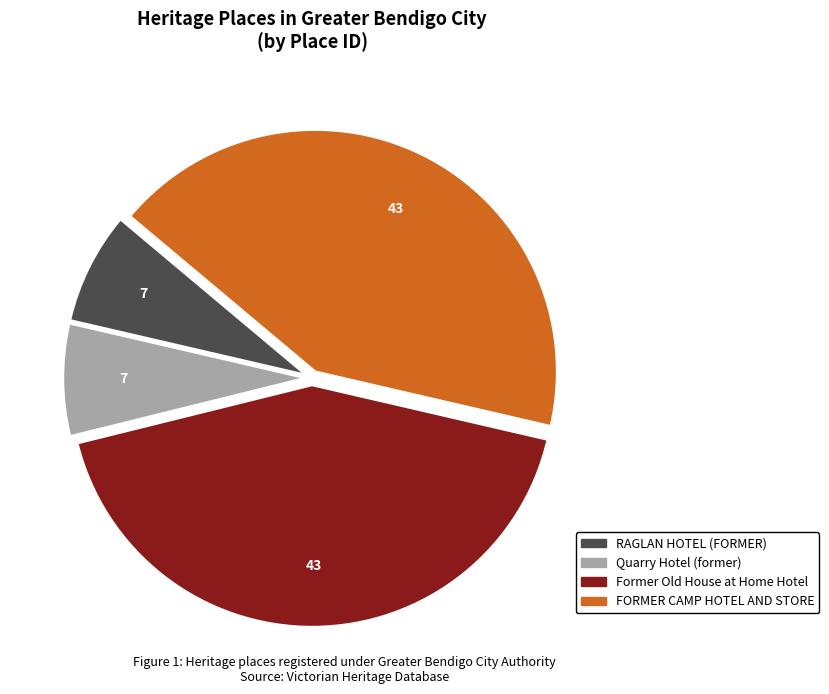

Is the sum of RAGLAN HOTEL (FORMER) and Quarry Hotel (former) greater than half?

No